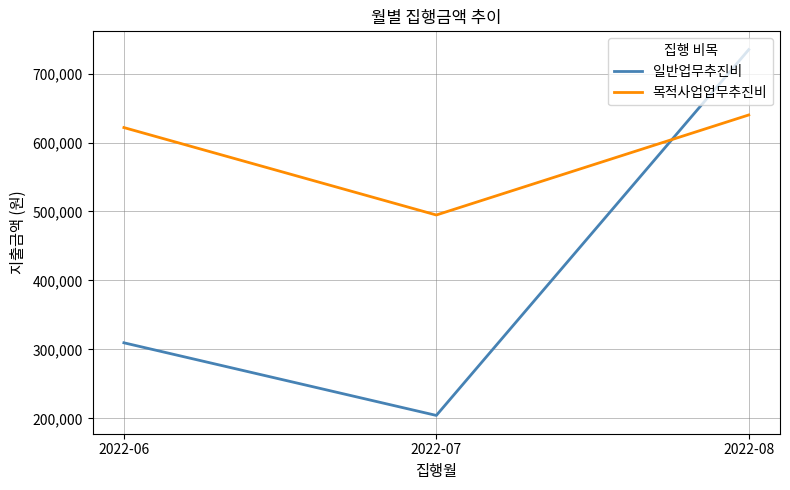

Is it true that 목적사업업무추진비 equals 102204 at 2022-07?

False